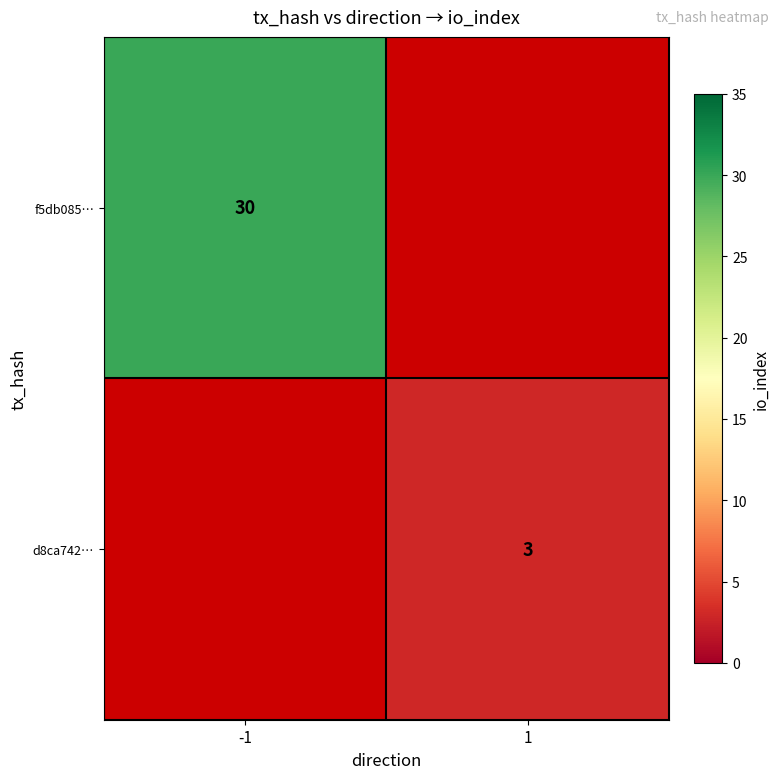

The d8ca742… series shows 3 at 1. True or false?

True